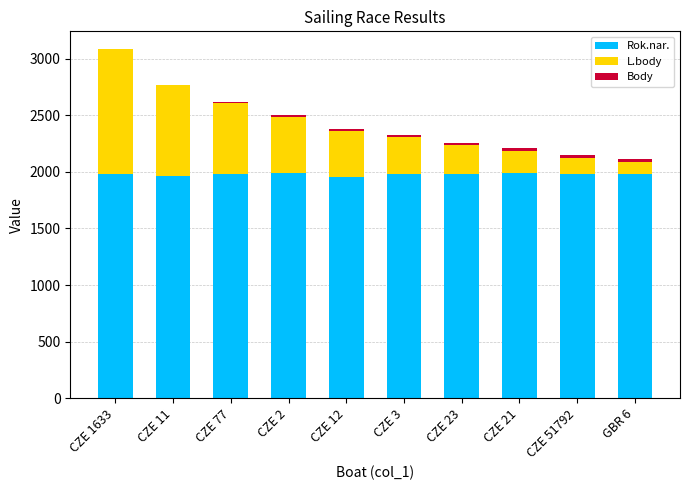

How many data points does each series have?

10